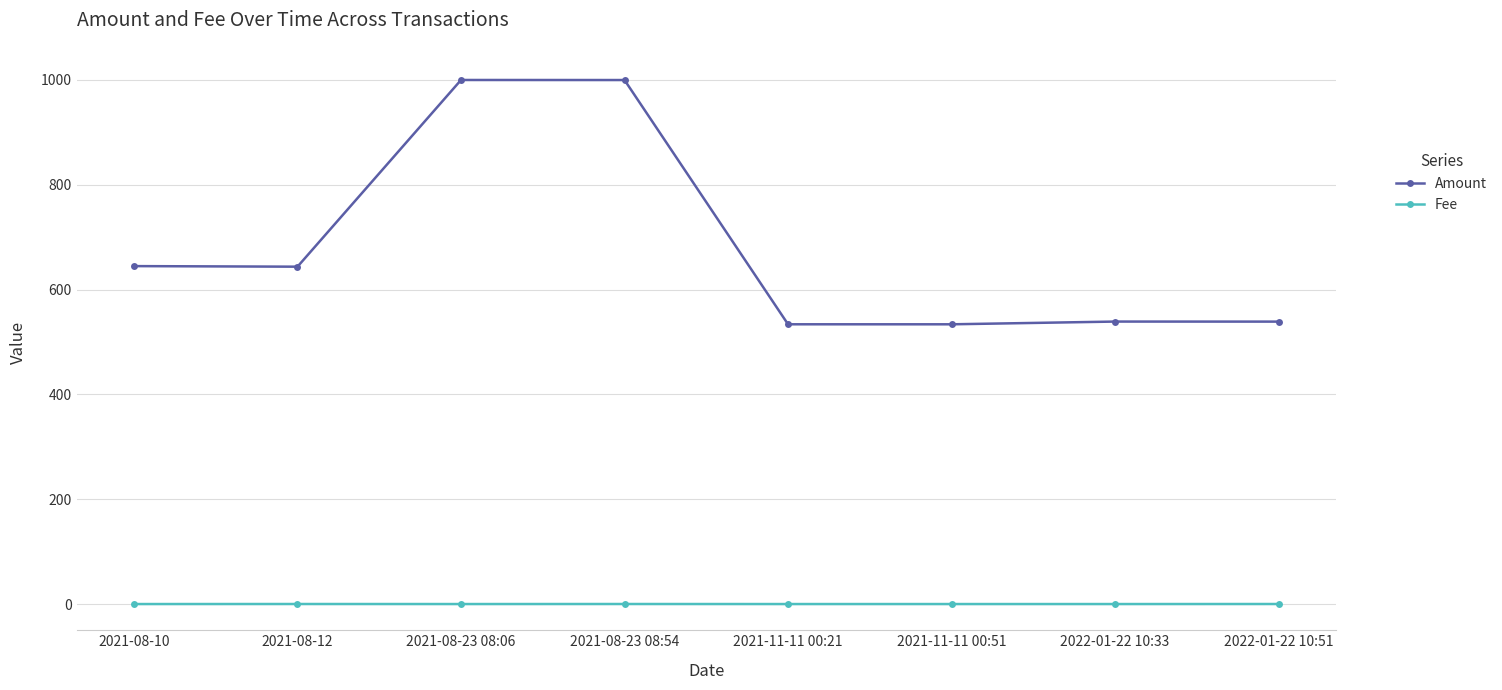

What is the value of the Amount point at the 6th from the left?

533.8